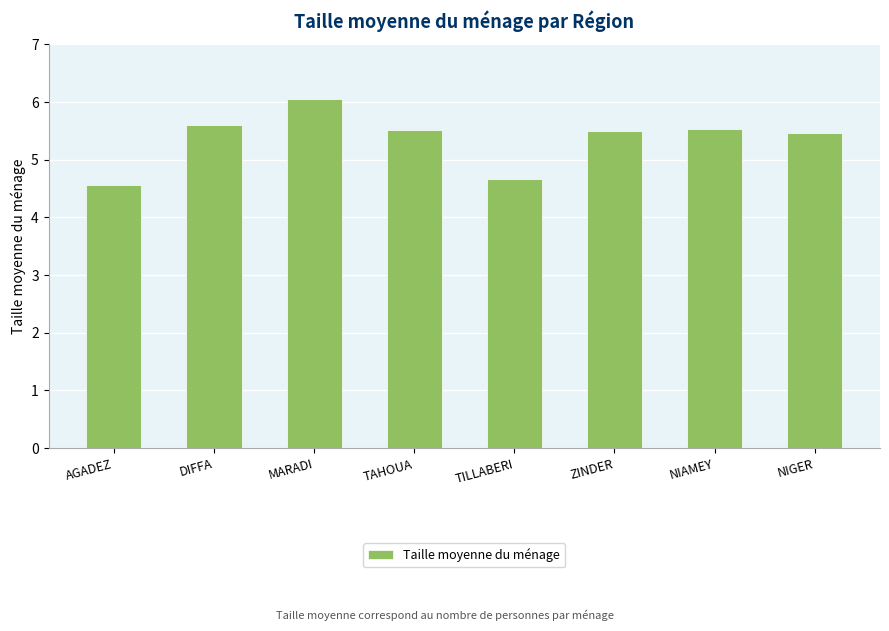

What is the change in value from AGADEZ to TAHOUA?

+1.0